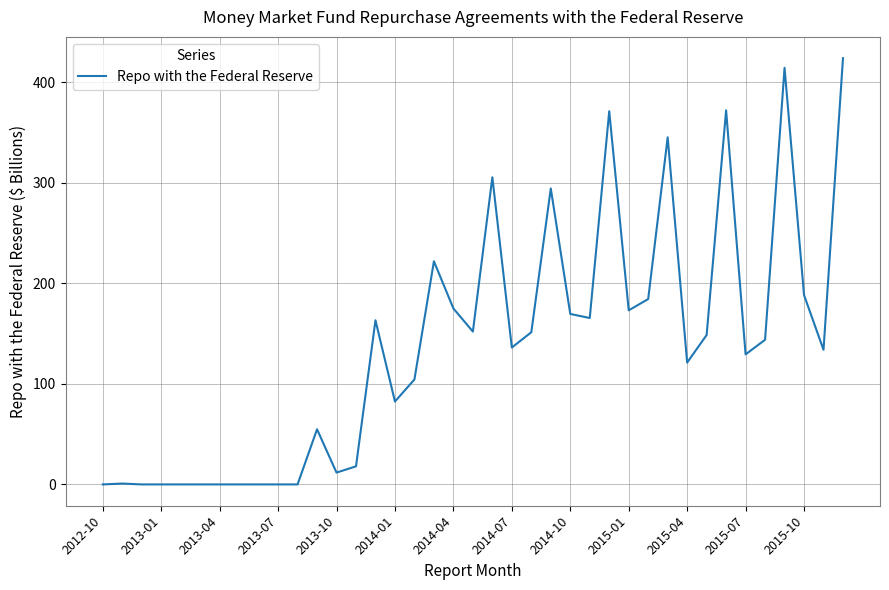

What is the greatest value displayed?

424.0